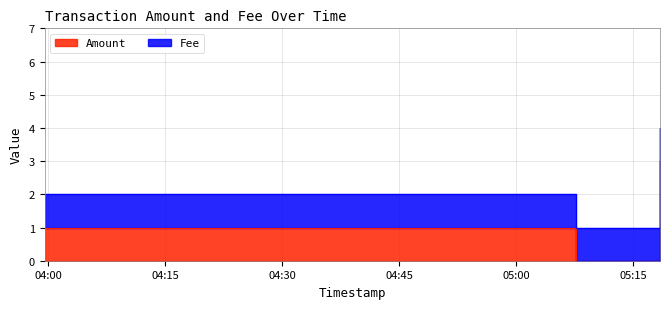

At which category does the chart reach its peak across all series?

2017-07-19 05:18:24